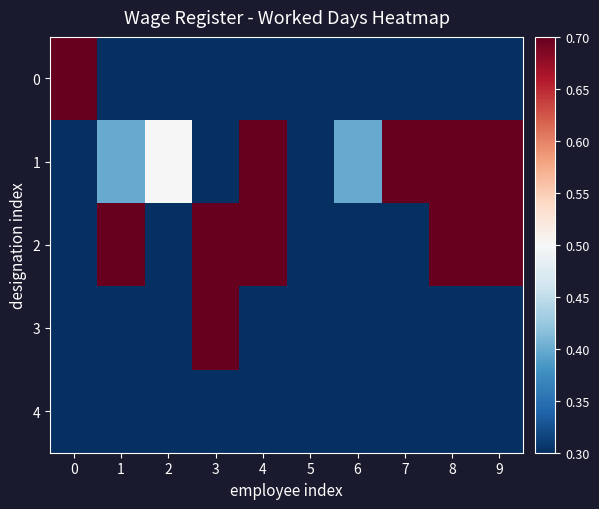

Reading left to right, extract all data points from this chart.

0: 0=0.7	1=0.3	2=0.3	3=0.3	4=0.3	5=0.3	6=0.3	7=0.3	8=0.3	9=0.3
1: 0=0.3	1=0.4	2=0.5	3=0.3	4=0.7	5=0.3	6=0.4	7=0.7	8=0.7	9=0.7
2: 0=0.3	1=0.7	2=0.3	3=0.7	4=0.7	5=0.3	6=0.3	7=0.3	8=0.7	9=0.7
3: 0=0.3	1=0.3	2=0.3	3=0.7	4=0.3	5=0.3	6=0.3	7=0.3	8=0.3	9=0.3
4: 0=0.3	1=0.3	2=0.3	3=0.3	4=0.3	5=0.3	6=0.3	7=0.3	8=0.3	9=0.3